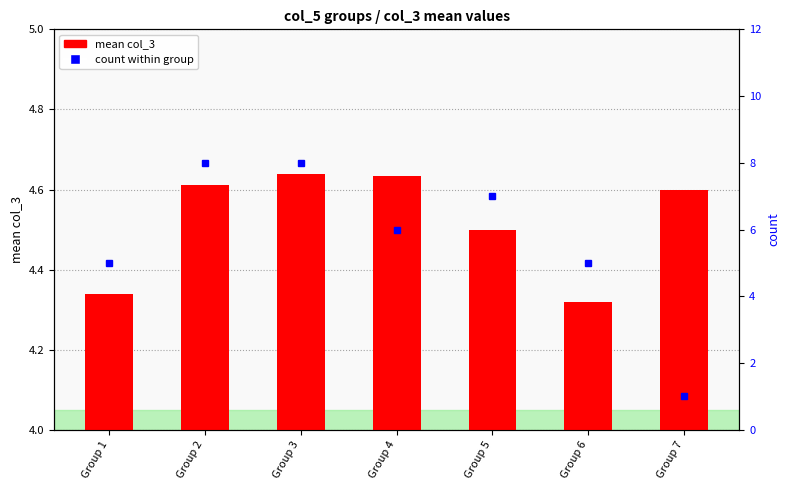

Reading left to right, list all the values displayed in this chart.

mean col_3: 4.3	4.6	4.6	4.6	4.5	4.3	4.6
count within group: 5.0	8.0	8.0	6.0	7.0	5.0	1.0